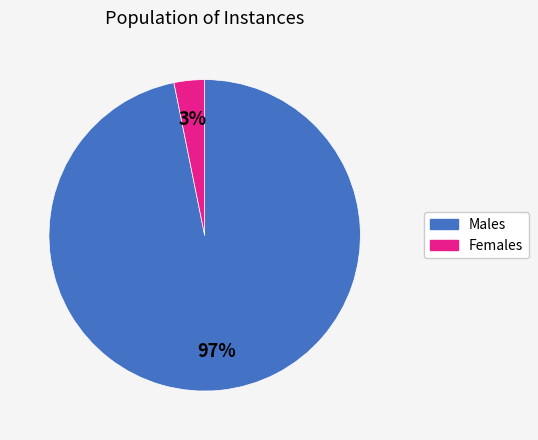

Count the number of slices in the pie.

2